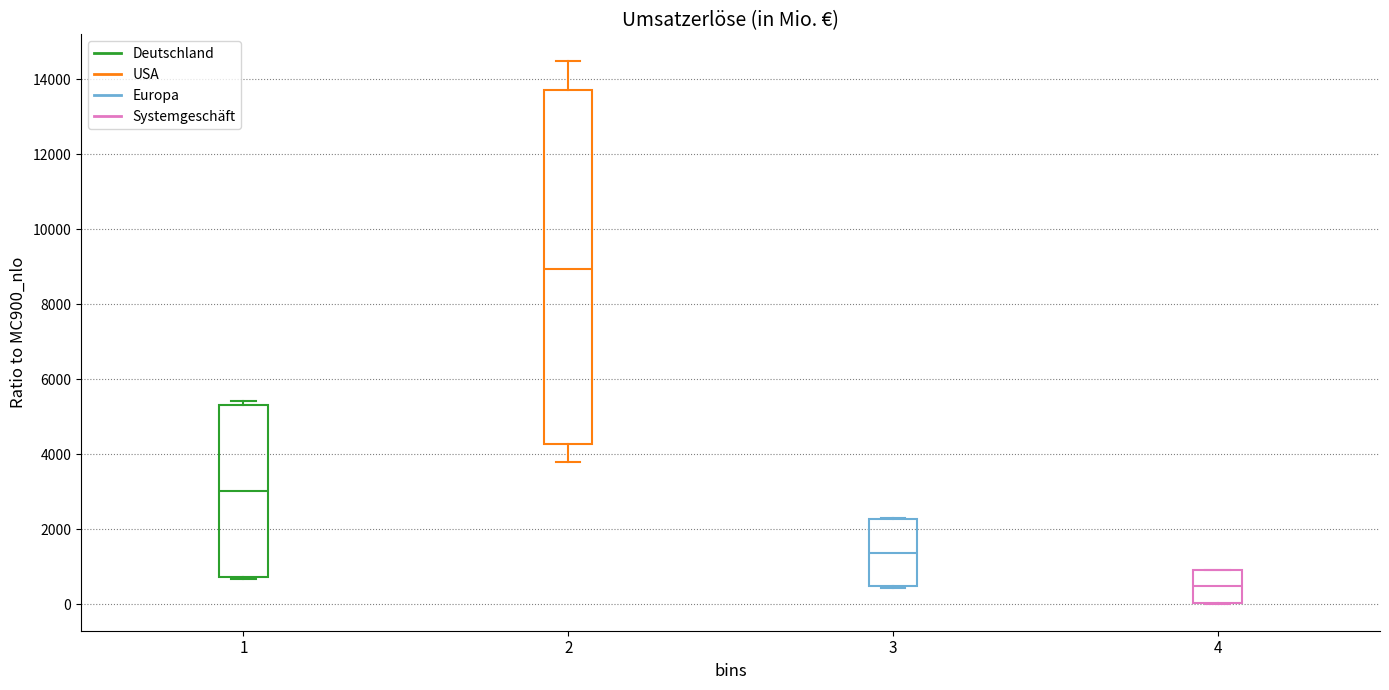

Where does the median line of the box at x = 4 sit on the y-axis? The values are not printed on the chart, so give them approximately, as read against the axis.

400